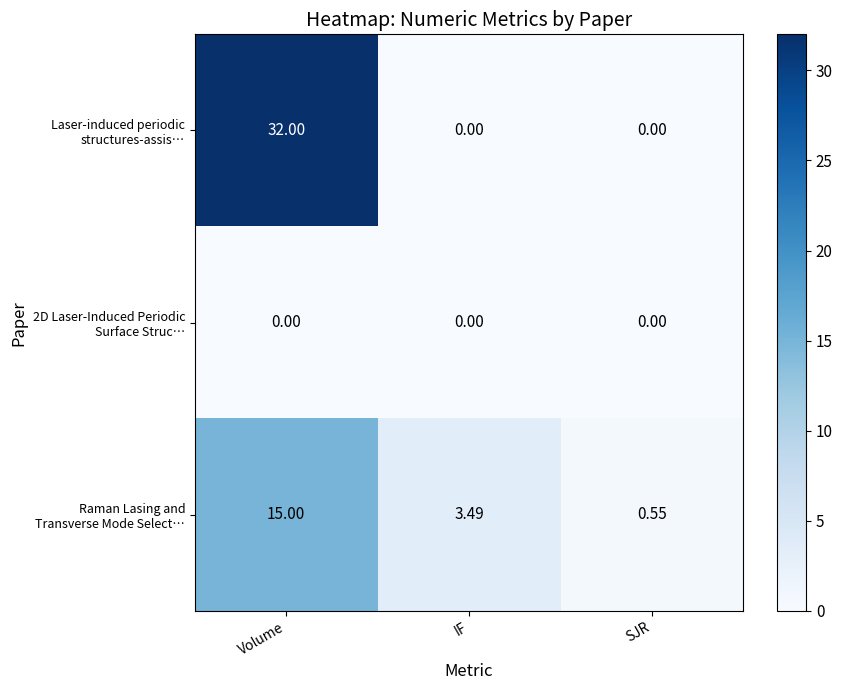

At which category is the sum across all series the highest?

Volume